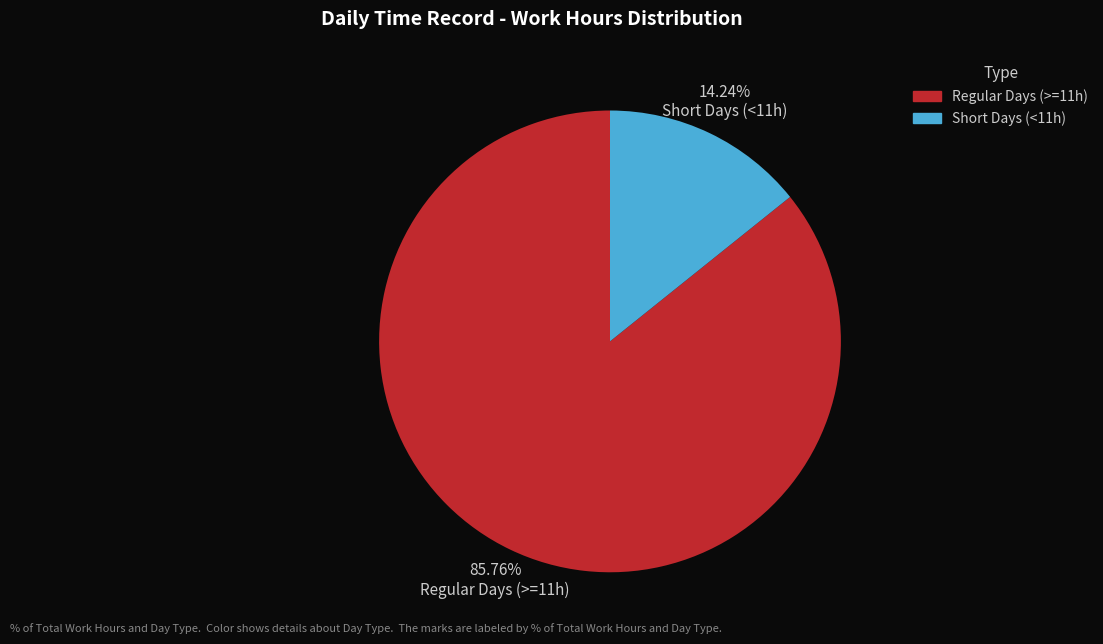

Is there any slice that represents more than half of the pie?

Yes